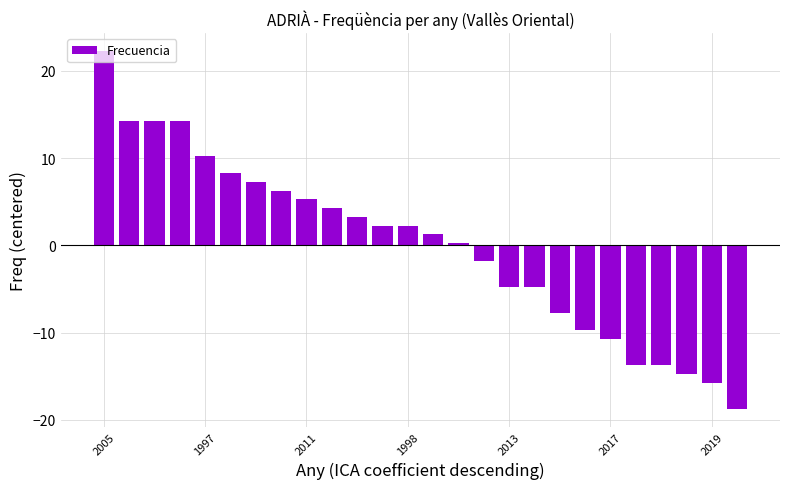

Are the bars grouped side by side (vs. stacked)?

No